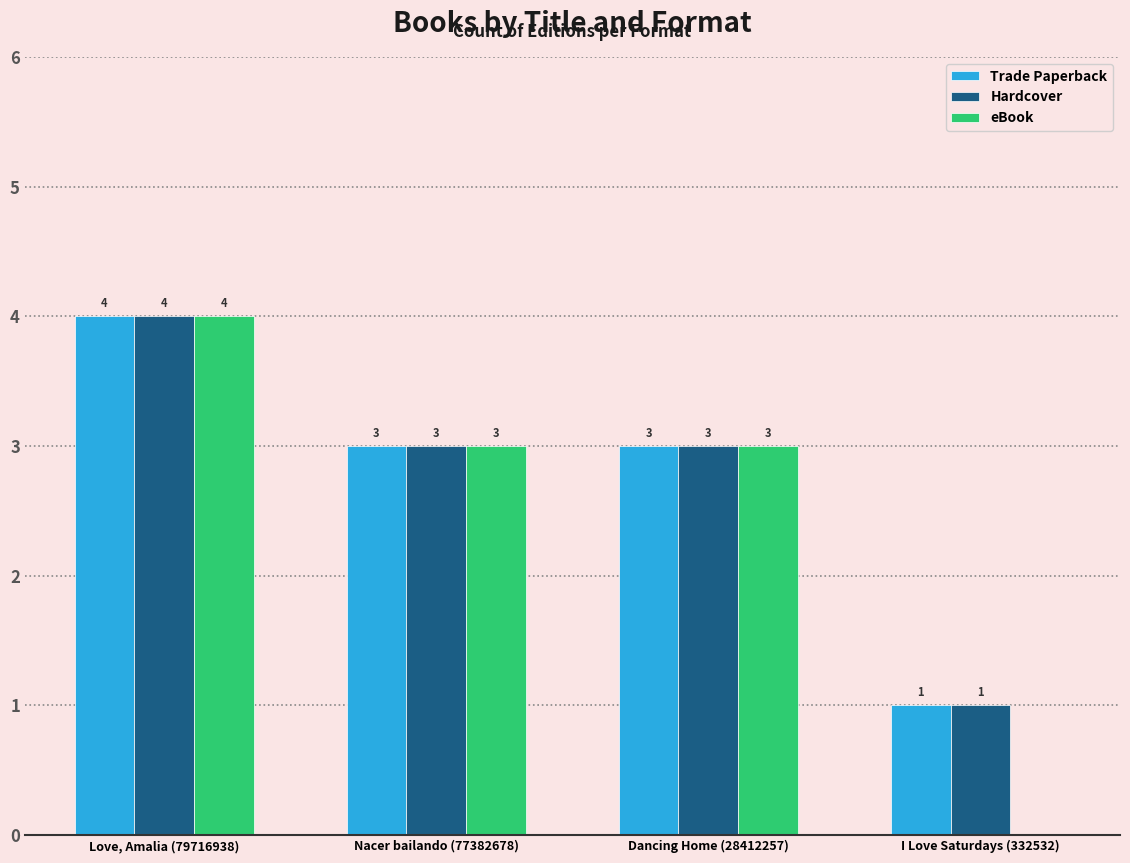

How many values in eBook are above zero?

3